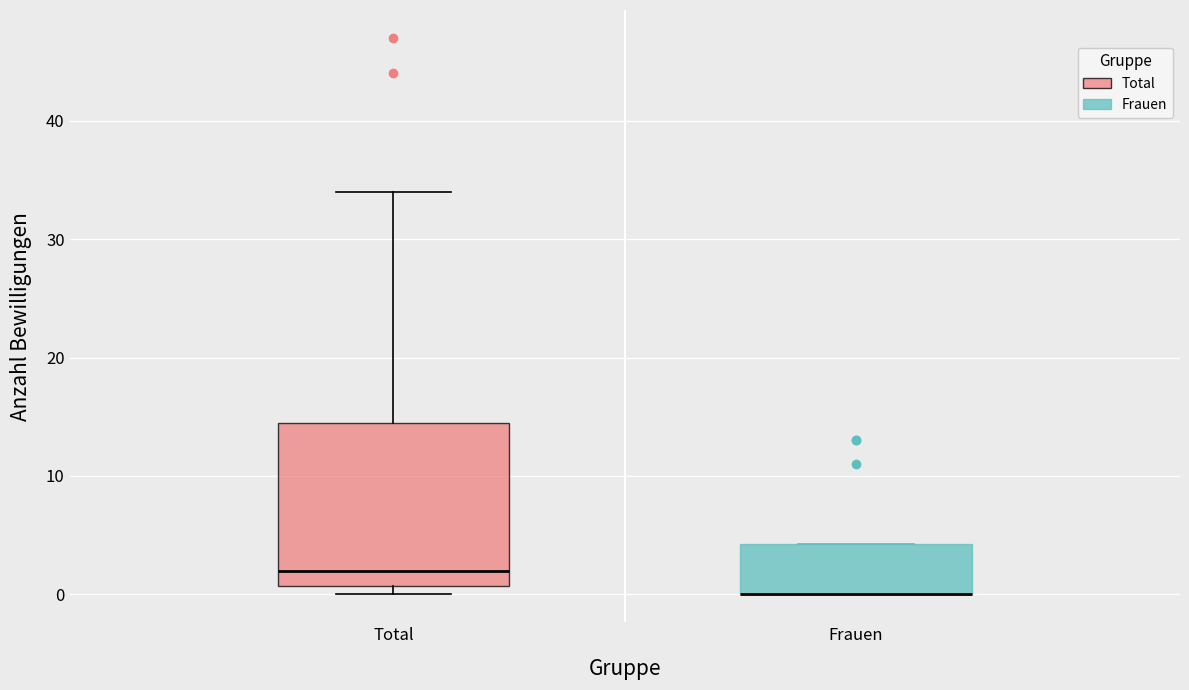

Reading left to right, read every box against the y-axis: the position of its median line, the range the box covers, and the ends of its whiskers. The values are not printed on the chart, so give them approximately, as read against the axis.

Total: median 2, box 1 to 15, whiskers 0 to 34
Frauen: median 0 (drawn on the box's lower edge), box 0 to 4, whiskers 0 to 4